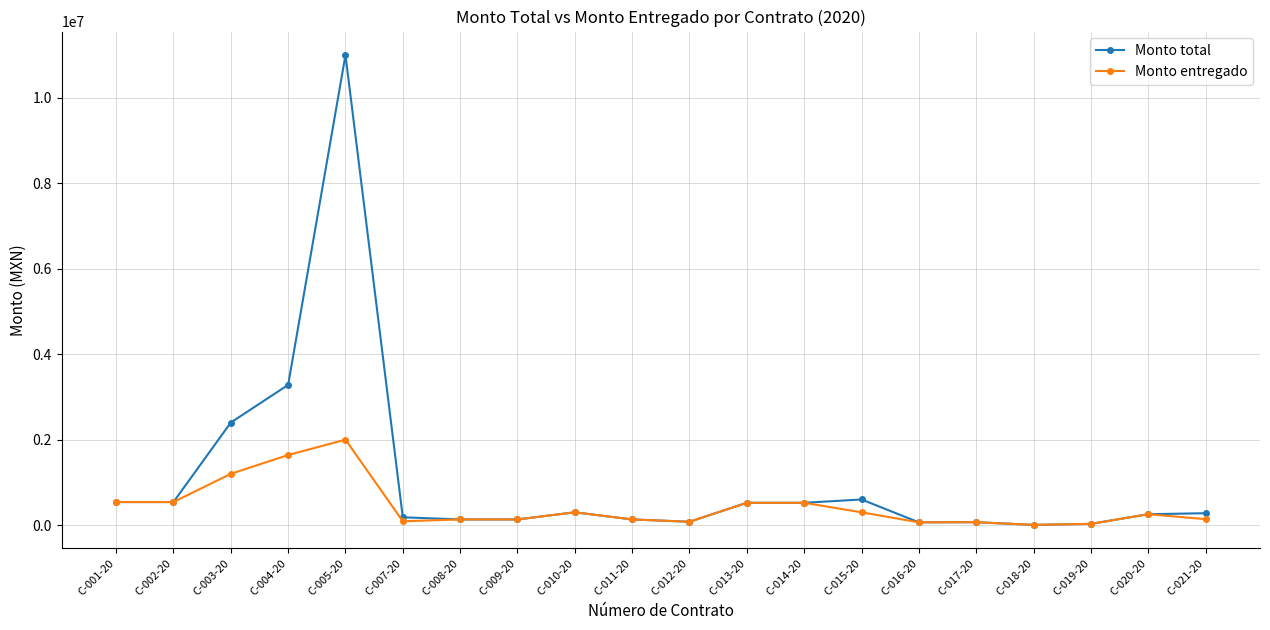

The value of Monto total at C-001-20 is 540000.0. True or false?

True